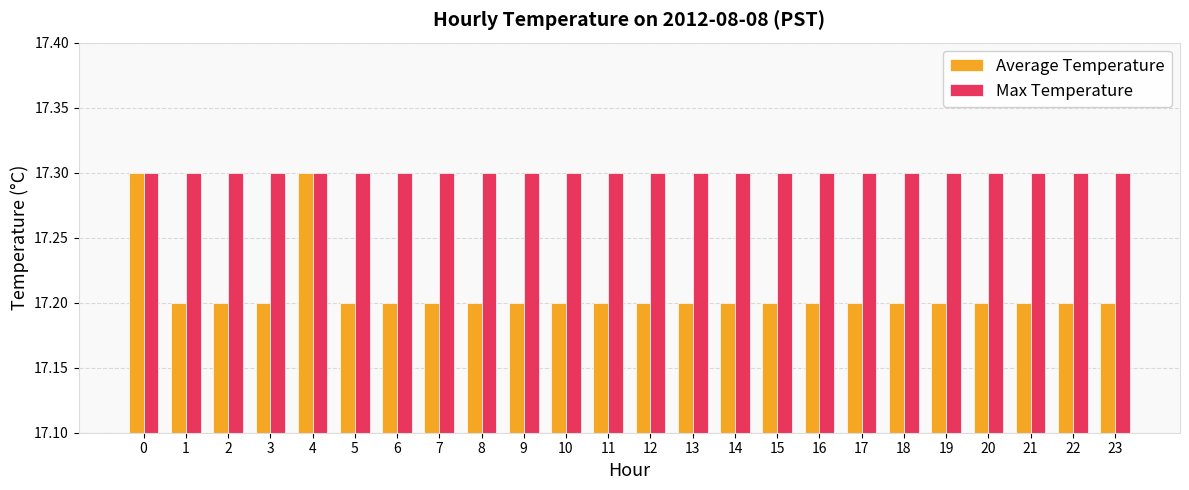

Reading right to left, what are all the values shown in this chart?

Average Temperature: 17.2	17.2	17.2	17.2	17.2	17.2	17.2	17.2	17.2	17.2	17.2	17.2	17.2	17.2	17.2	17.2	17.2	17.2	17.2	17.3	17.2	17.2	17.2	17.3
Max Temperature: 17.3	17.3	17.3	17.3	17.3	17.3	17.3	17.3	17.3	17.3	17.3	17.3	17.3	17.3	17.3	17.3	17.3	17.3	17.3	17.3	17.3	17.3	17.3	17.3